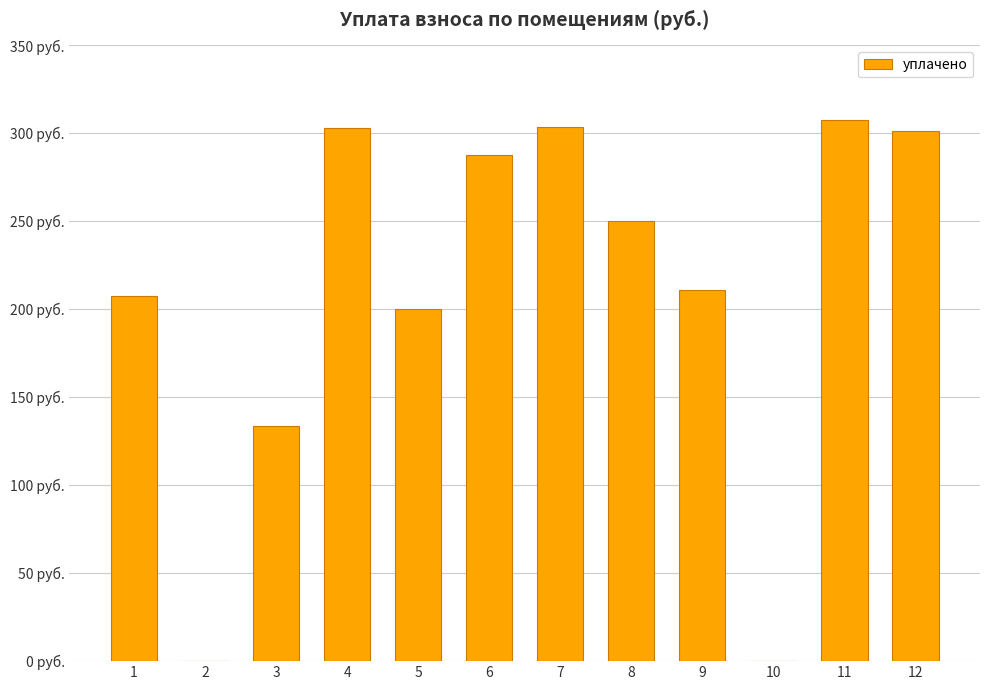

What is the greatest value displayed?

307.7